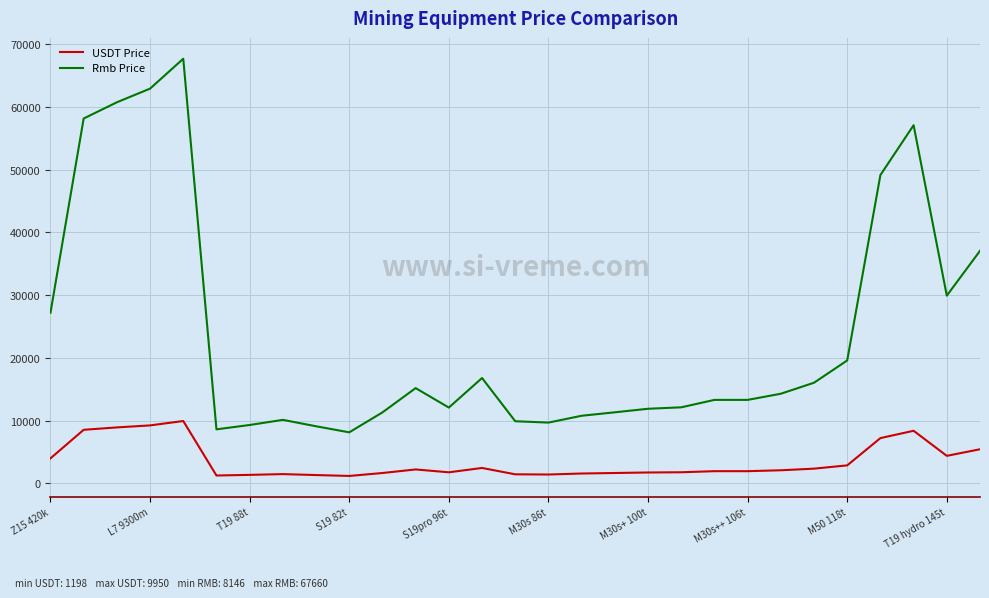

True or false: USDT Price and Rmb Price intersect in this chart.

False